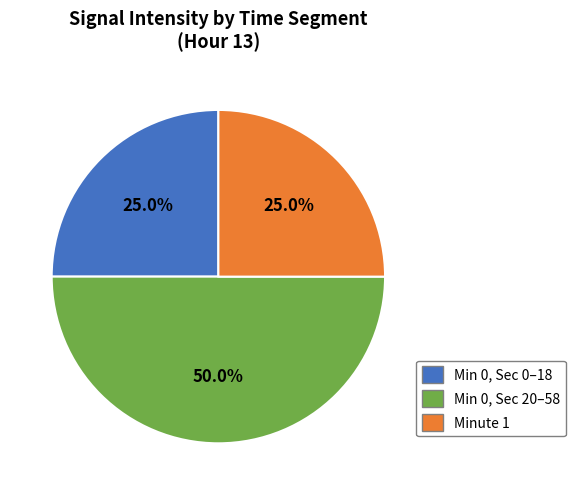

Is the sum of Minute 1 and Min 0, Sec 20–58 greater than half?

Yes